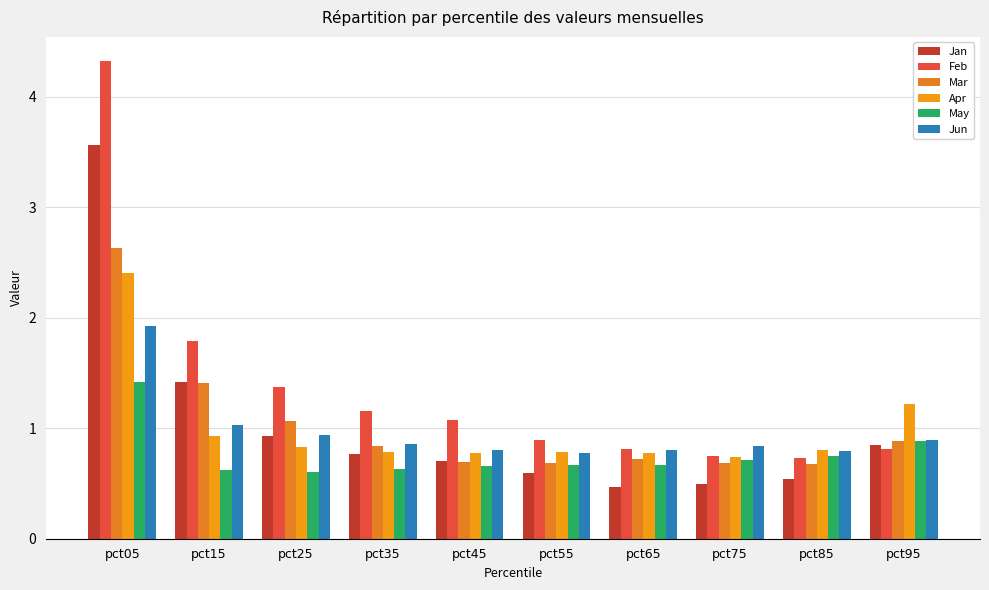

Is it true that Feb equals 1.8 at pct15?

True